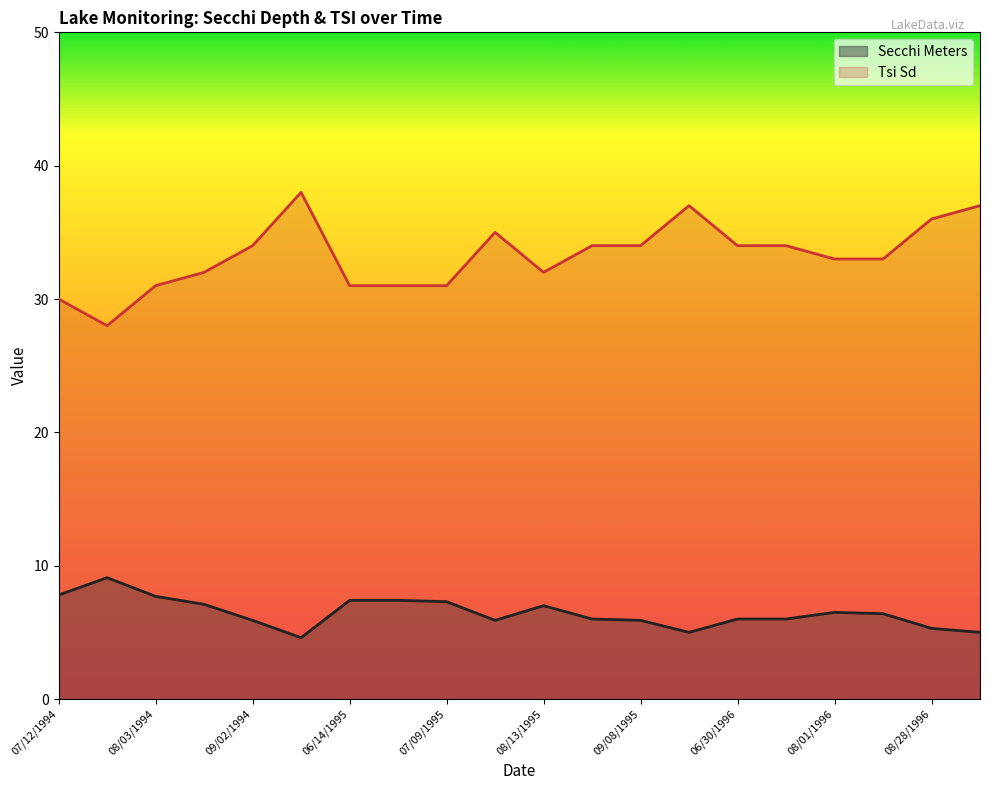

True or false: Secchi Meters has more than 1 points higher than both neighbors.

True